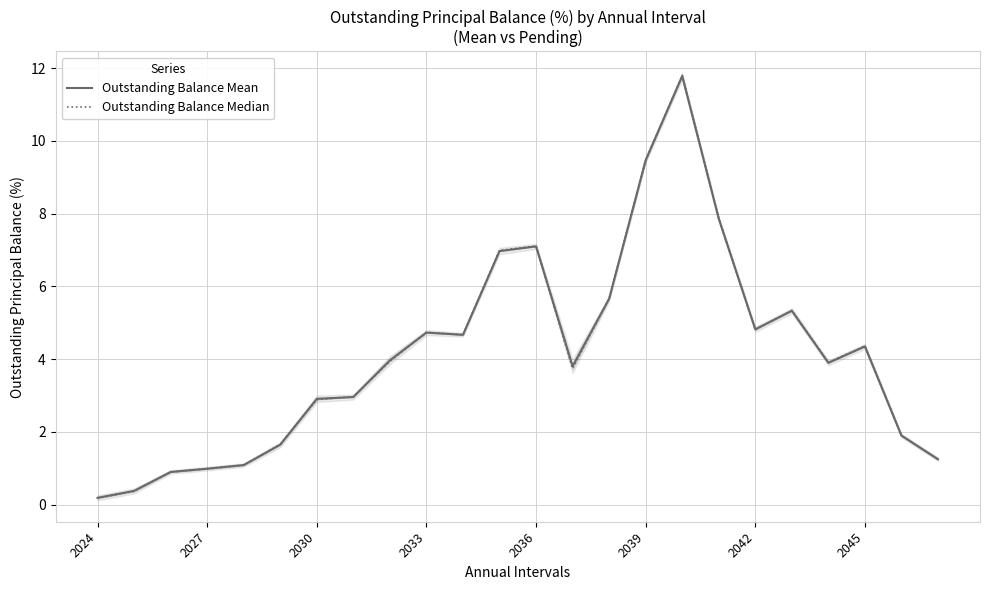

What is the total value across all series at 11?

14.0